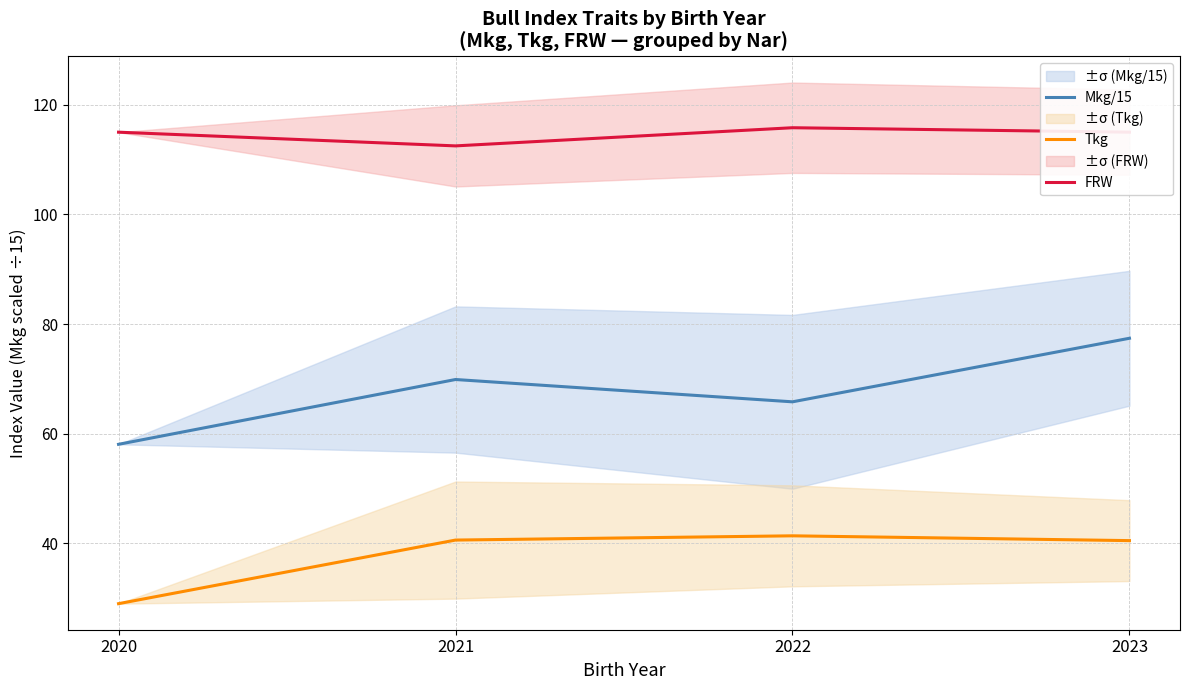

What is the value of the FRW point at the 4th from the left?

115.0